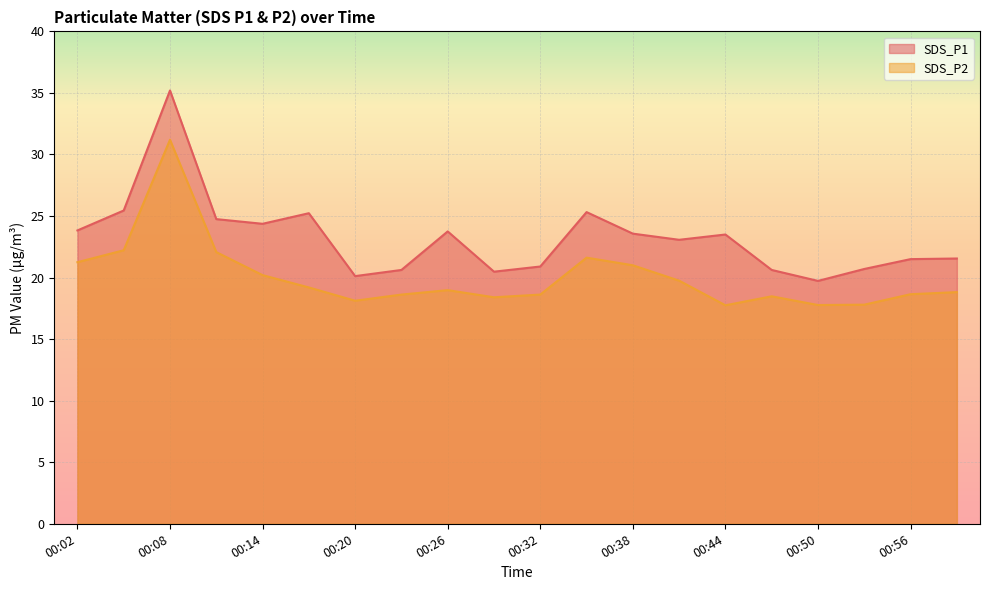

At which category is the sum across all series the highest?

00:08